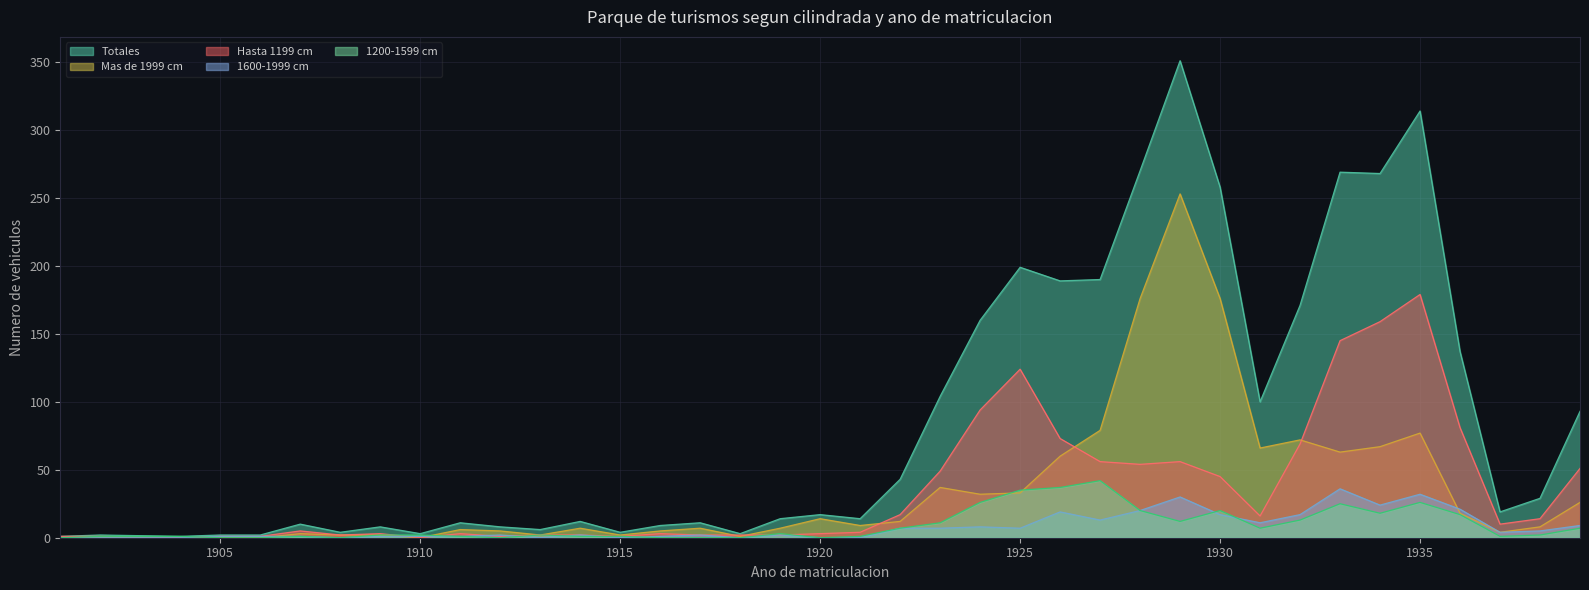

At which category does the chart reach its peak across all series?

1929